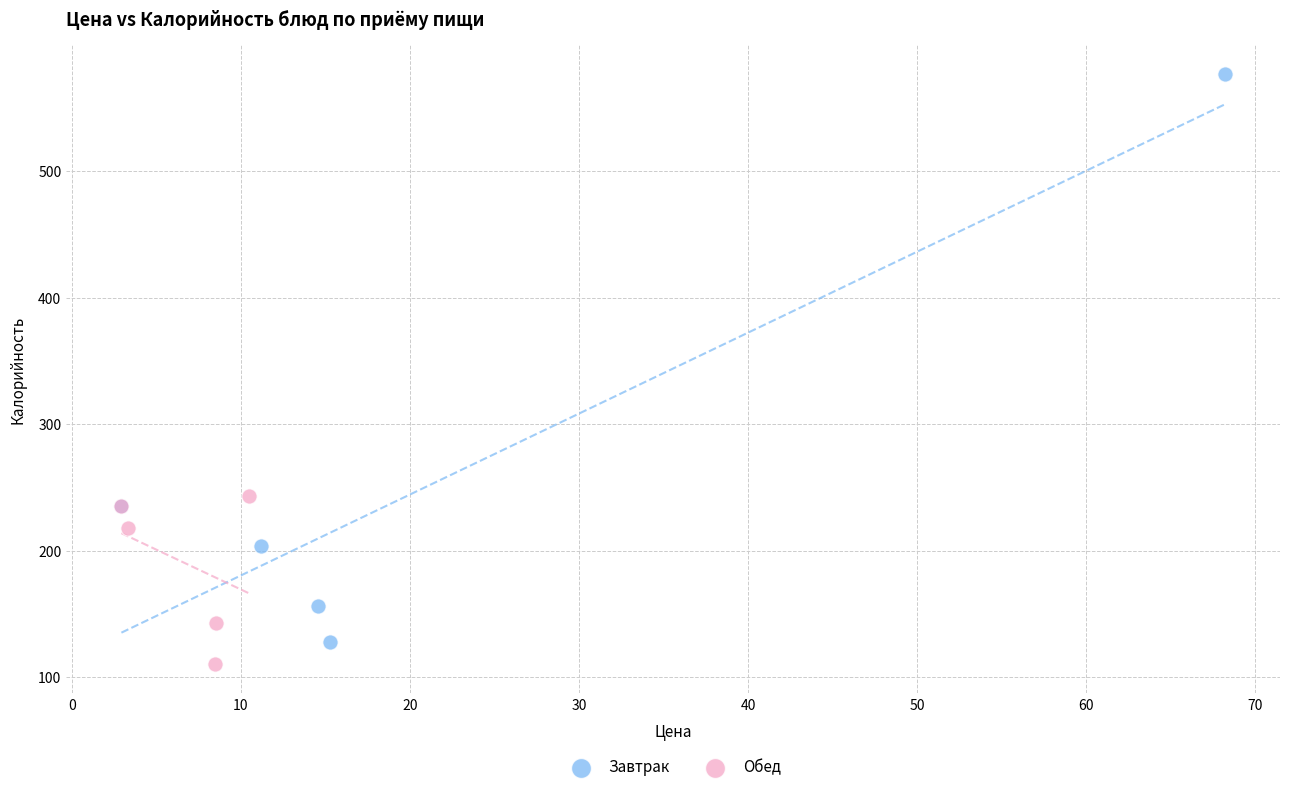

Which series contains the highest Y value?

Завтрак